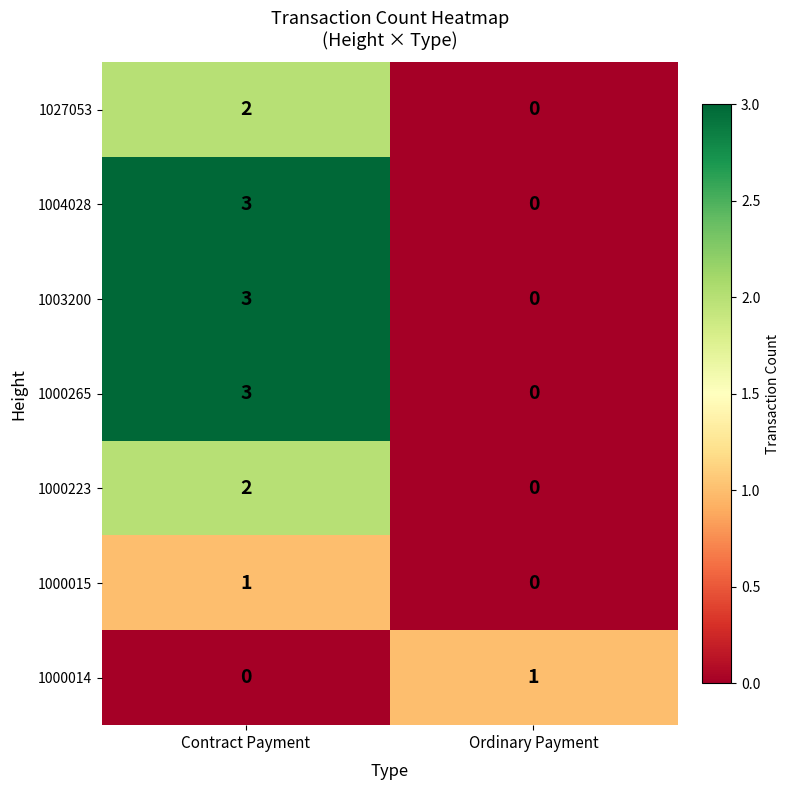

What is the difference between the 1003200 values at Ordinary Payment and Contract Payment?

3